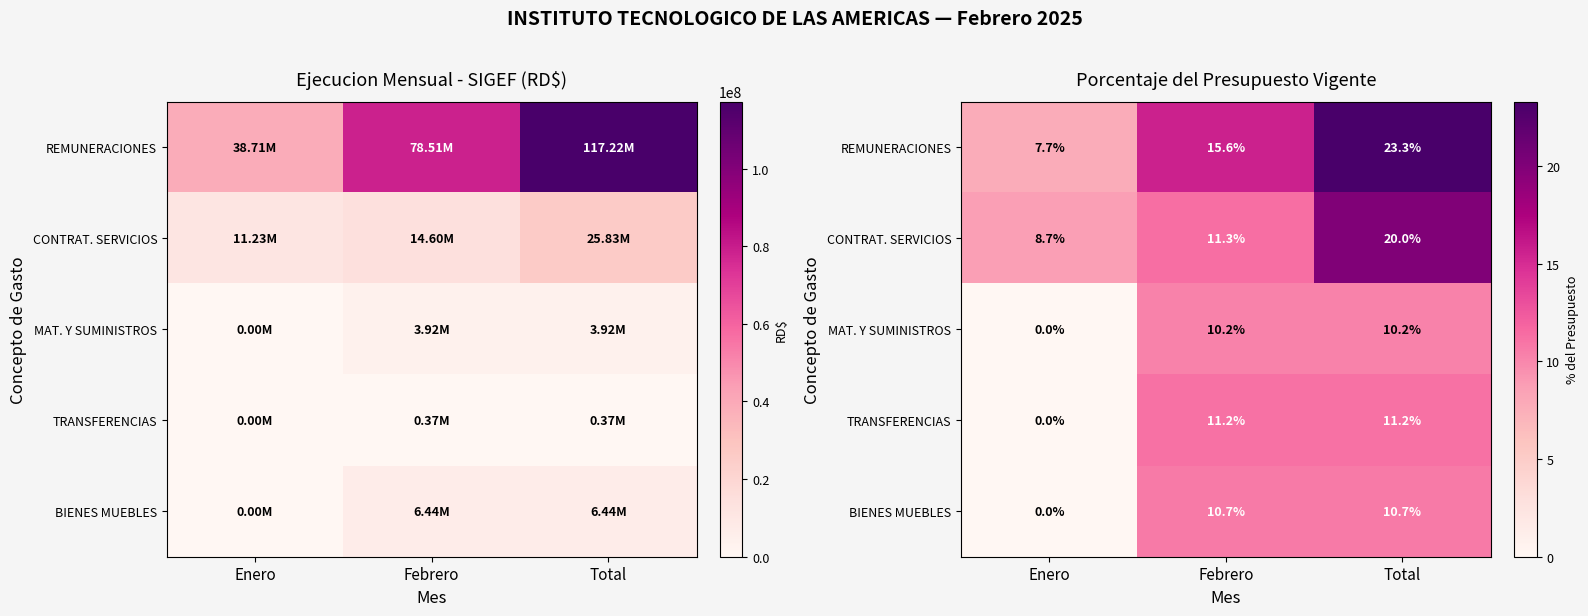

At which label does REMUNERACIONES first exceed 15?

Febrero